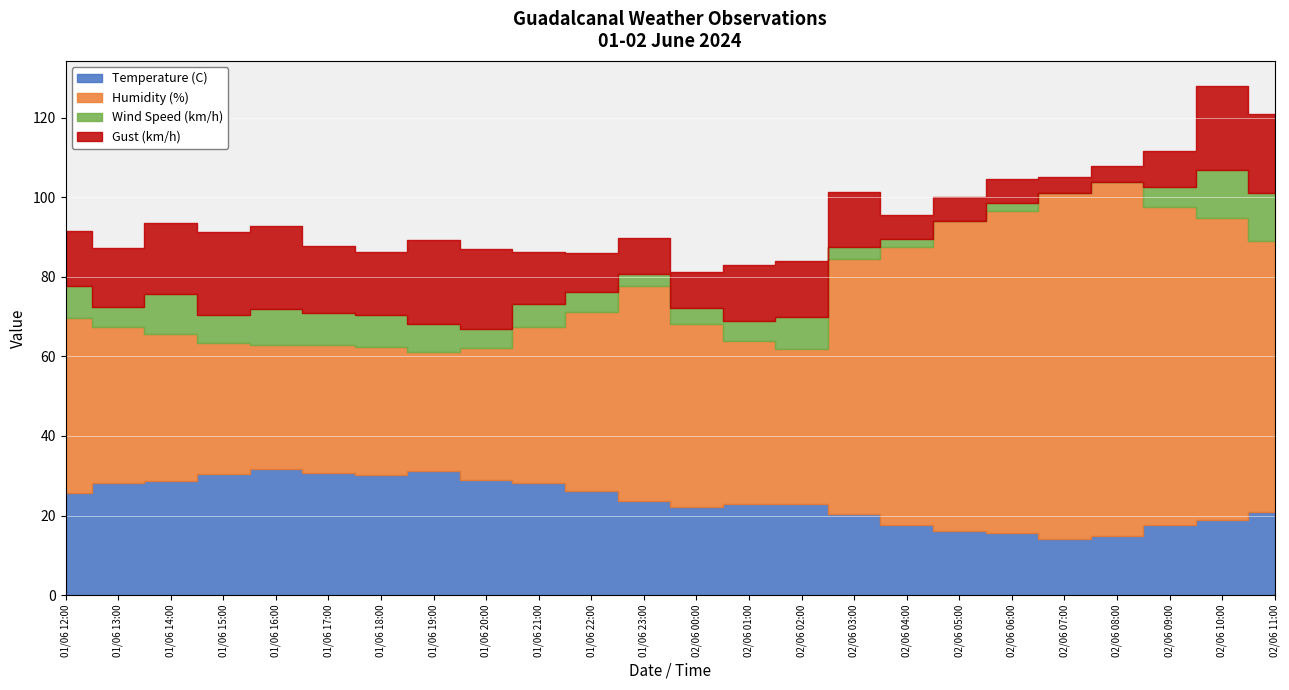

How many lines are shown in the chart?

4